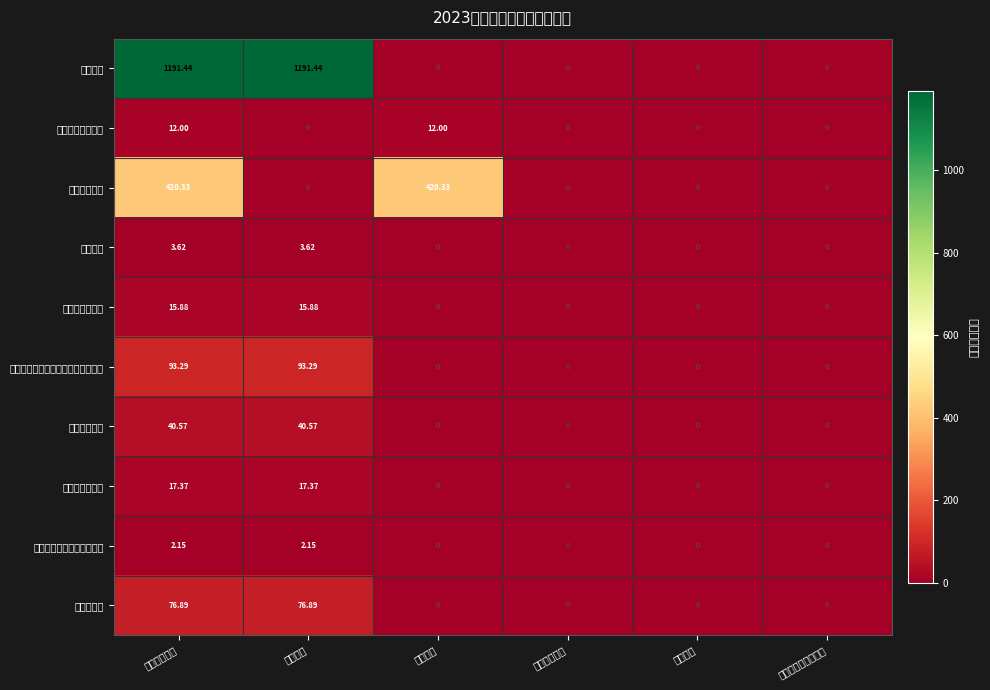

Reading left to right, what are all the values shown in this chart?

行政运行: 本年支出合计=1191.4	基本支出=1191.4	项目支出=0.0	上缴上级支出=0.0	经营支出=0.0	对附属单位补助支出=0.0
一般行政管理事务: 本年支出合计=12.0	基本支出=0.0	项目支出=12.0	上缴上级支出=0.0	经营支出=0.0	对附属单位补助支出=0.0
其他法院支出: 本年支出合计=420.3	基本支出=0.0	项目支出=420.3	上缴上级支出=0.0	经营支出=0.0	对附属单位补助支出=0.0
培训支出: 本年支出合计=3.6	基本支出=3.6	项目支出=0.0	上缴上级支出=0.0	经营支出=0.0	对附属单位补助支出=0.0
行政单位离退休: 本年支出合计=15.9	基本支出=15.9	项目支出=0.0	上缴上级支出=0.0	经营支出=0.0	对附属单位补助支出=0.0
机关事业单位基本养老保险缴费支出: 本年支出合计=93.3	基本支出=93.3	项目支出=0.0	上缴上级支出=0.0	经营支出=0.0	对附属单位补助支出=0.0
行政单位医疗: 本年支出合计=40.6	基本支出=40.6	项目支出=0.0	上缴上级支出=0.0	经营支出=0.0	对附属单位补助支出=0.0
公务员医疗补助: 本年支出合计=17.4	基本支出=17.4	项目支出=0.0	上缴上级支出=0.0	经营支出=0.0	对附属单位补助支出=0.0
其他行政事业单位医疗支出: 本年支出合计=2.1	基本支出=2.1	项目支出=0.0	上缴上级支出=0.0	经营支出=0.0	对附属单位补助支出=0.0
住房公积金: 本年支出合计=76.9	基本支出=76.9	项目支出=0.0	上缴上级支出=0.0	经营支出=0.0	对附属单位补助支出=0.0